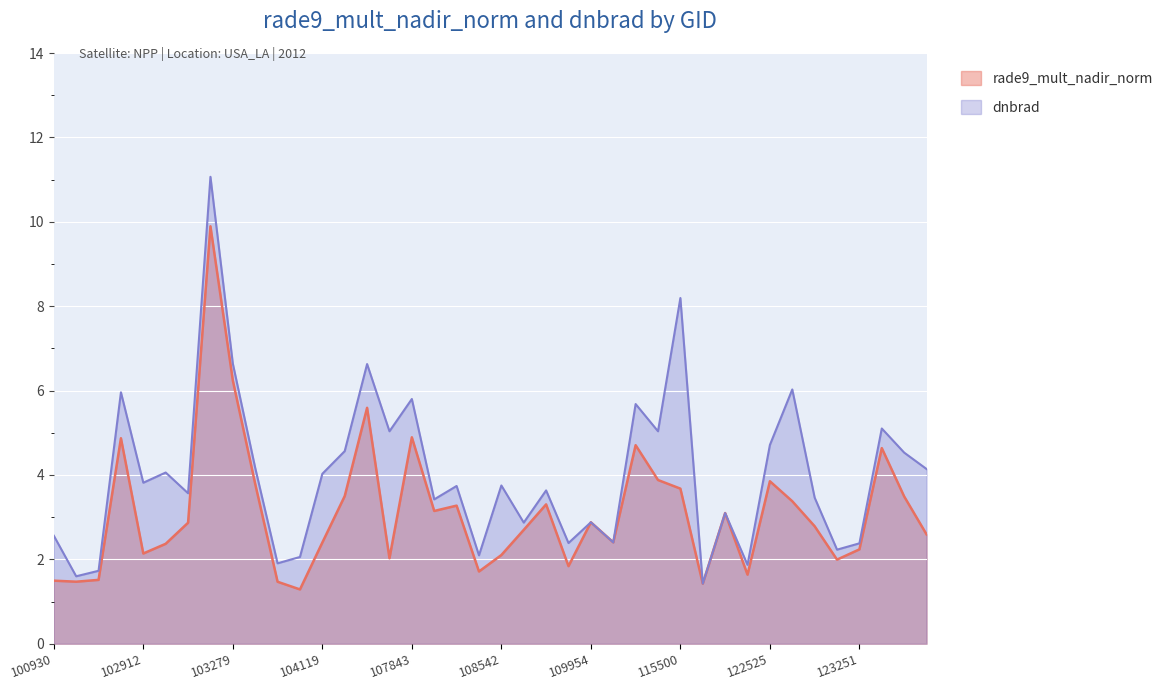

Which series changed the most between 104355 and 108193?

dnbrad